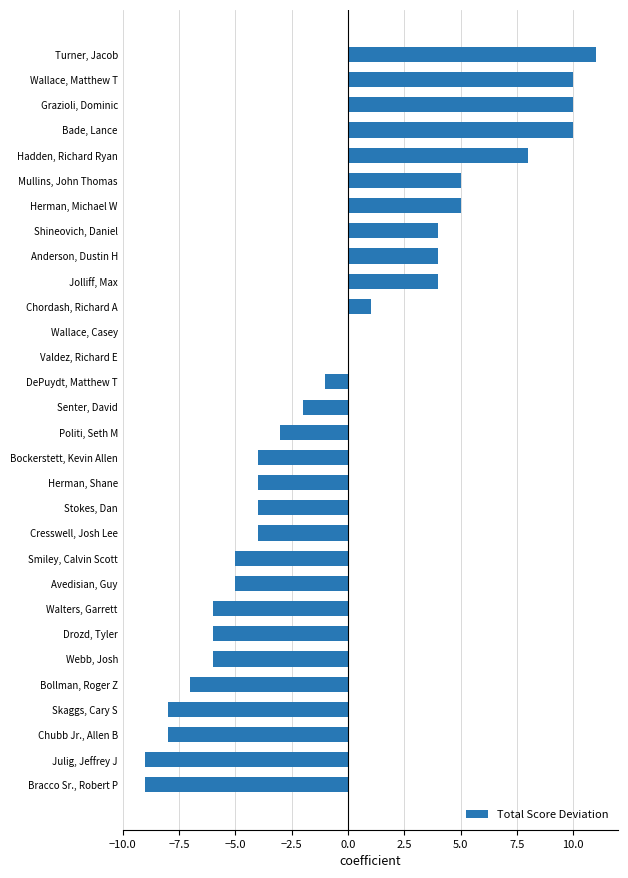

What is the change in value from Avedisian, Guy to Senter, David?

+3